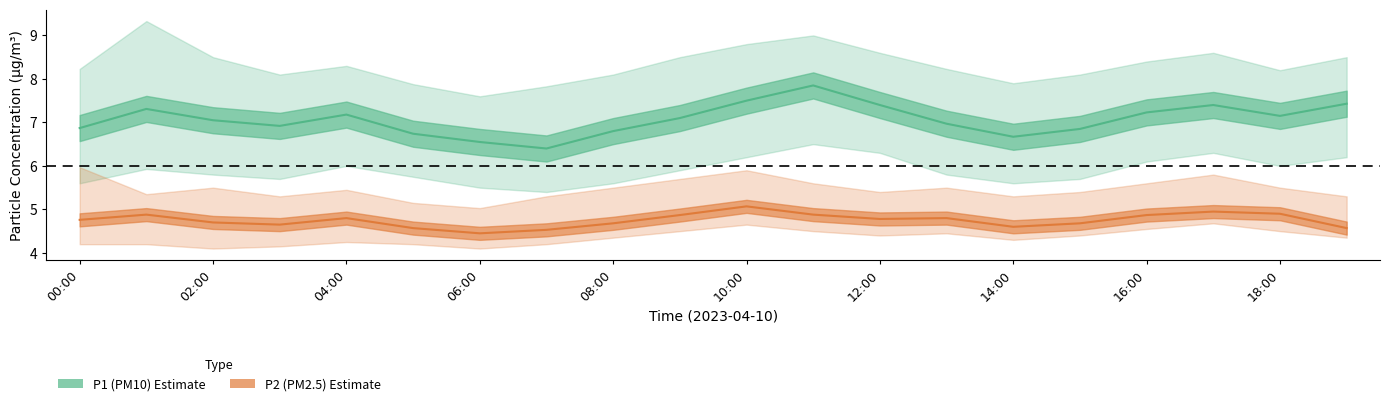

Which has a higher value, 14:00 or 03:00?

03:00